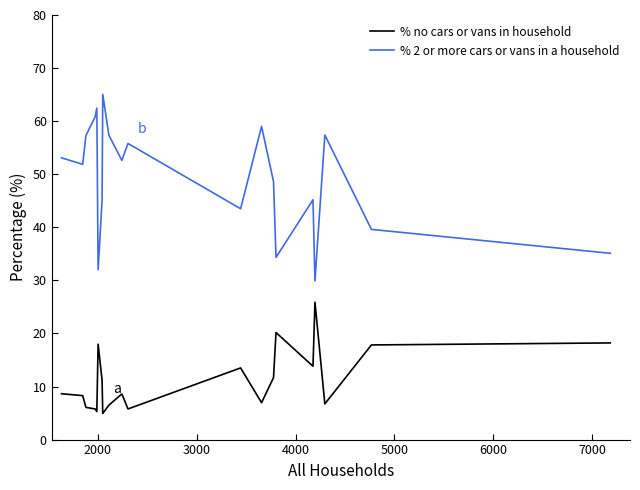

Which series has the largest total across all categories?

% 2 or more cars or vans in a household